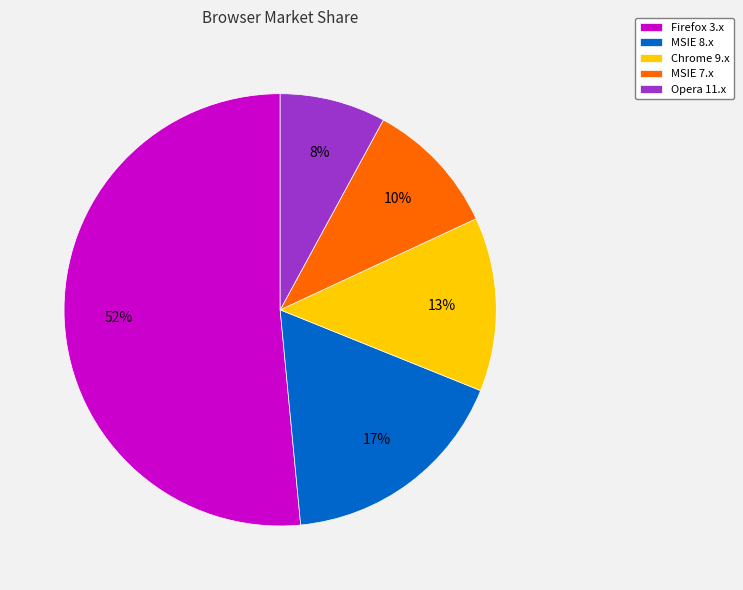

What percentage is the MSIE 8.x slice, to the nearest percent?

17%